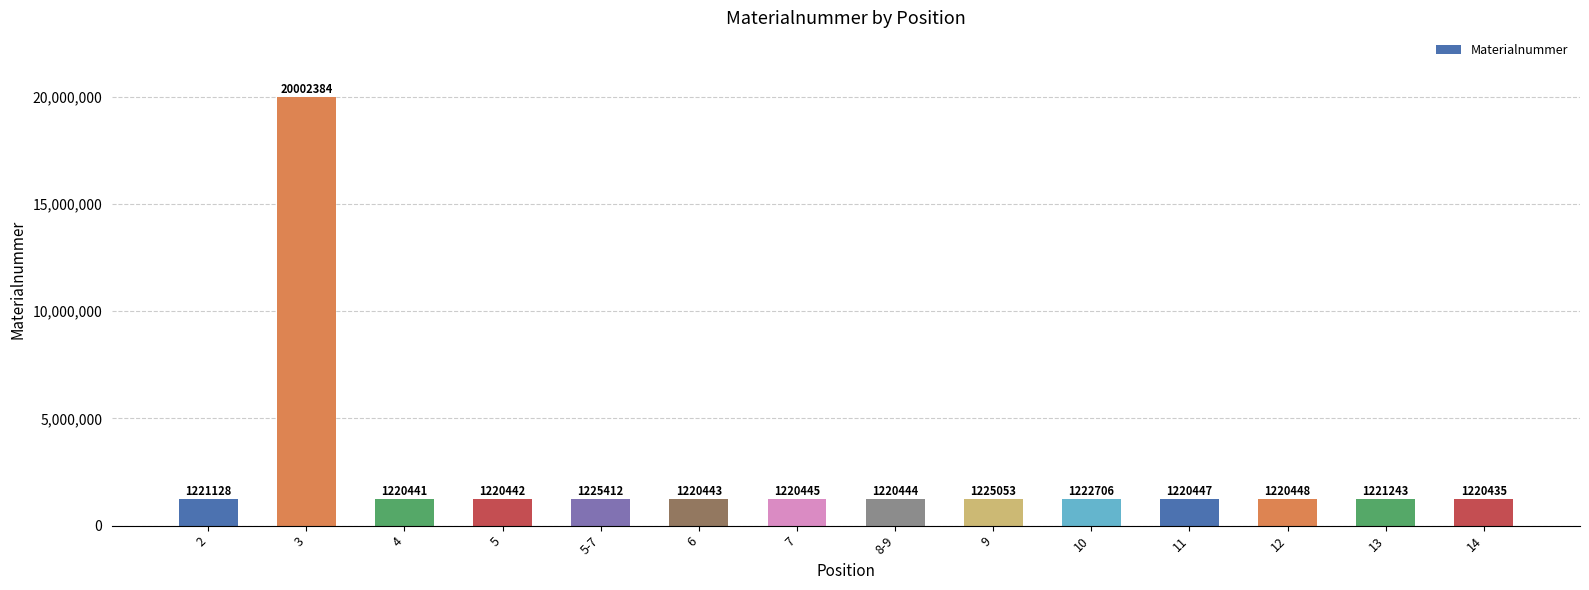

List the labels in order of value, largest first.

3, 5-7, 9, 10, 13, 2, 12, 11, 7, 8-9, 6, 5, 4, 14